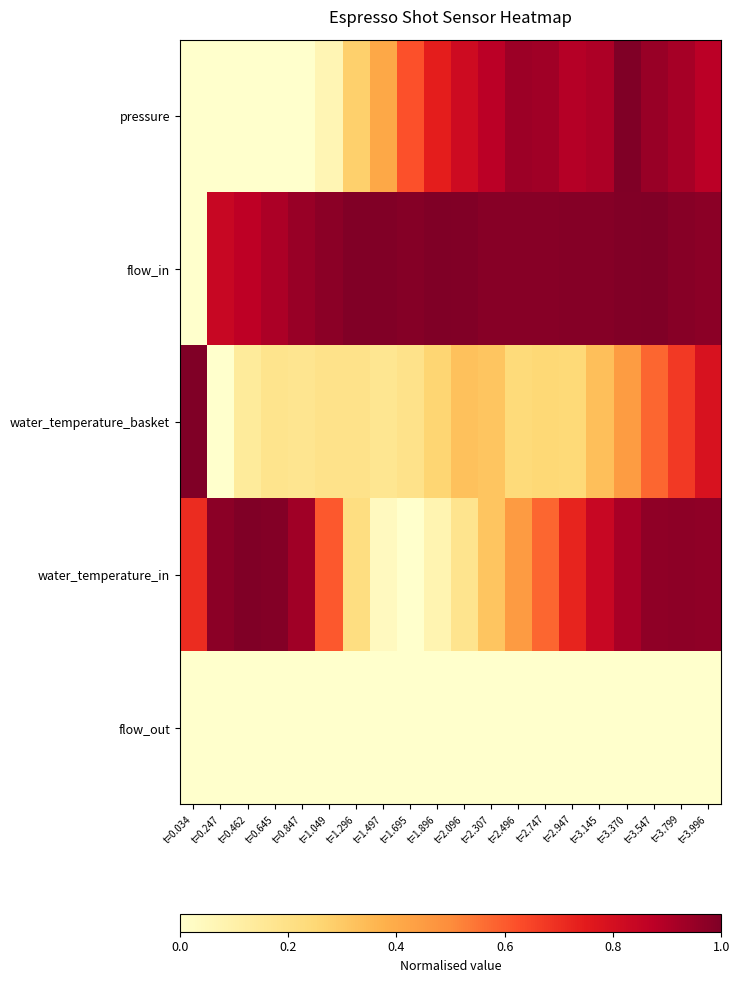

At which category is the sum across all series the highest?

t=3.996